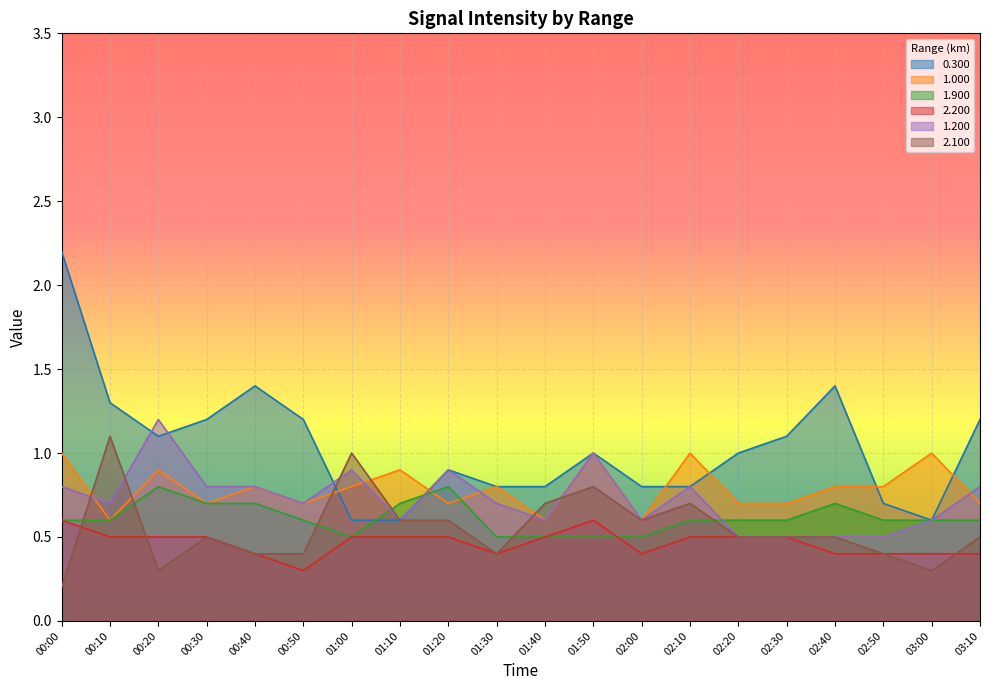

Count the 1.900 values in the range 0 to 1.

20